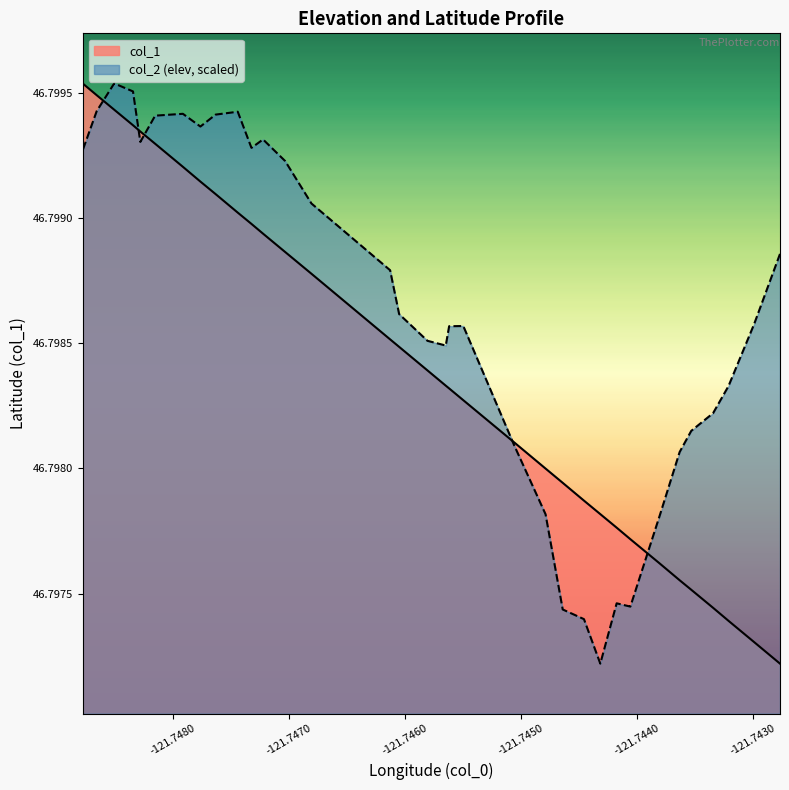

How many intersections are there between col_1 and col_2?

5